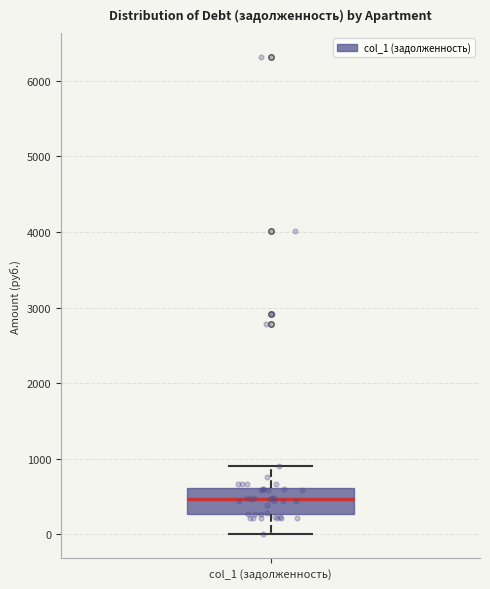

Where is the lower edge of the box for col_1 (задолженность) on the y-axis? The values are not printed on the chart, so give them approximately, as read against the axis.

300